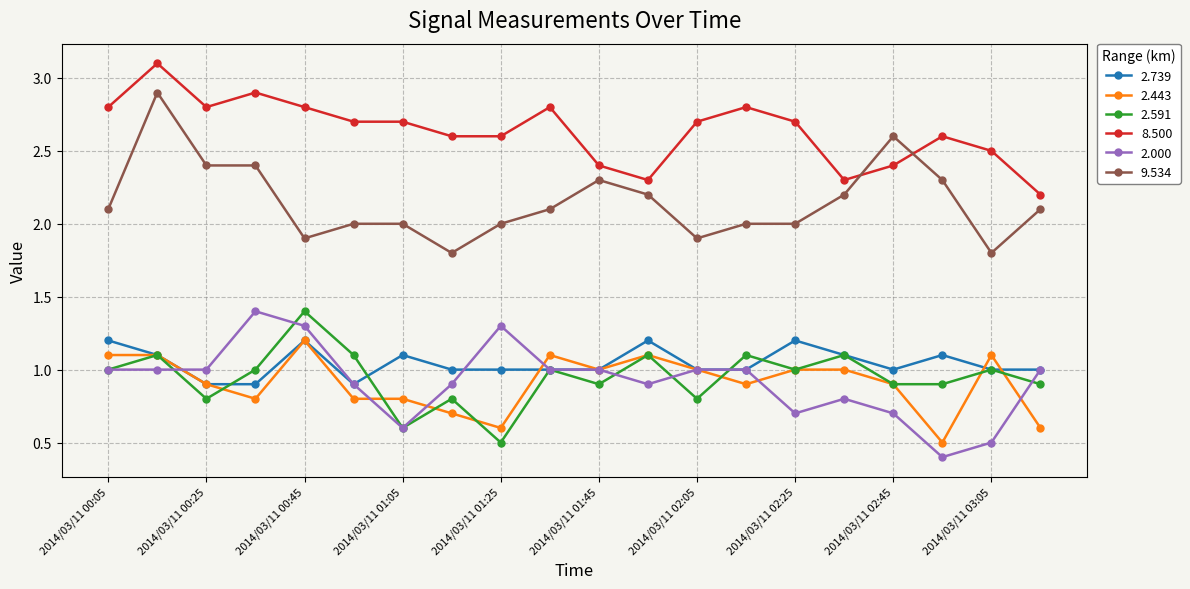

True or false: 2.591 and 8.500 cross at least once.

False